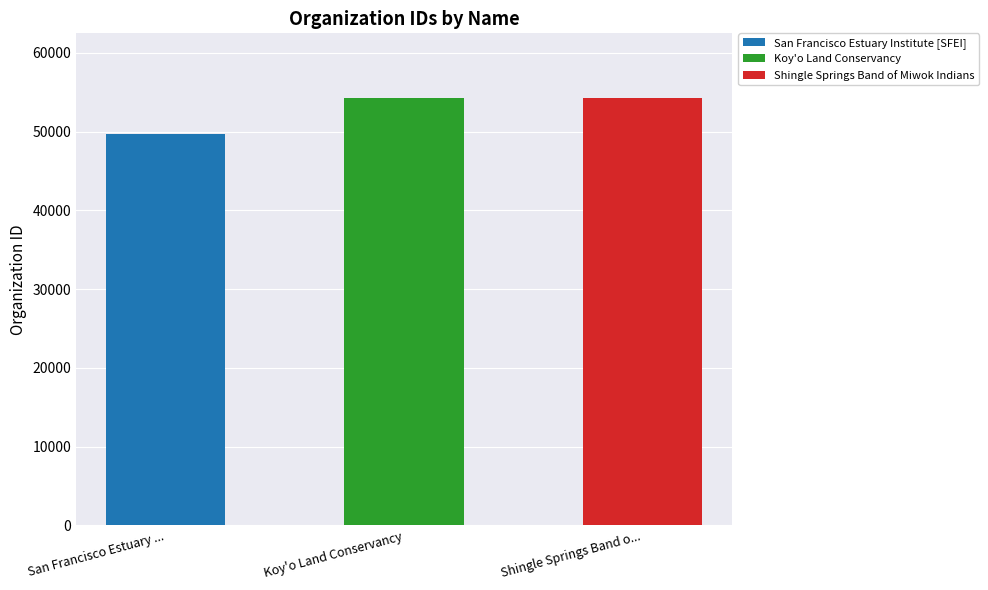

How many categories are shown in the chart?

3